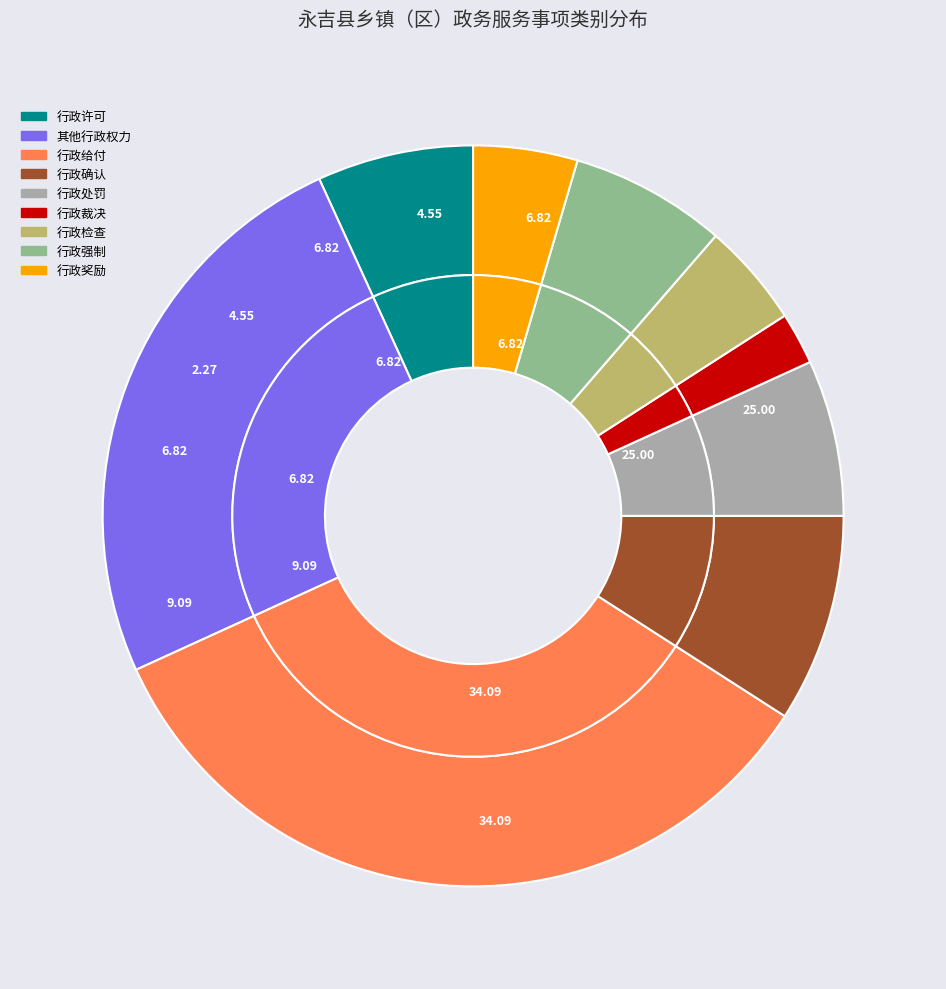

Rank the categories by value from highest to lowest.

行政给付, 其他行政权力, 行政确认, 行政许可, 行政处罚, 行政强制, 行政检查, 行政奖励, 行政裁决